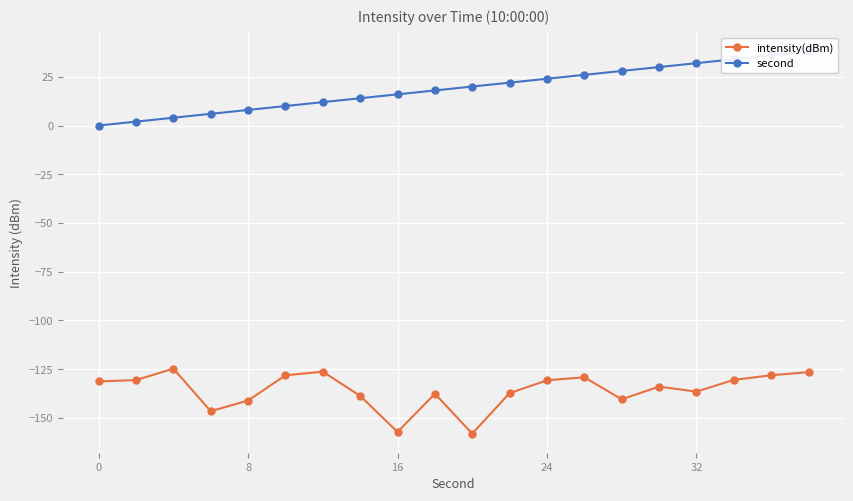

How many lines are shown in the chart?

2